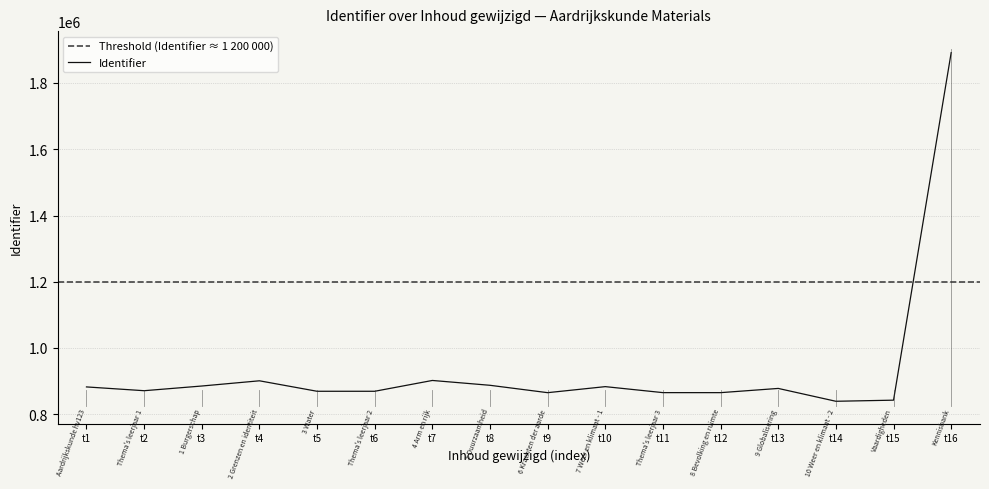

At which label is Identifier closest to 1365884?

t7